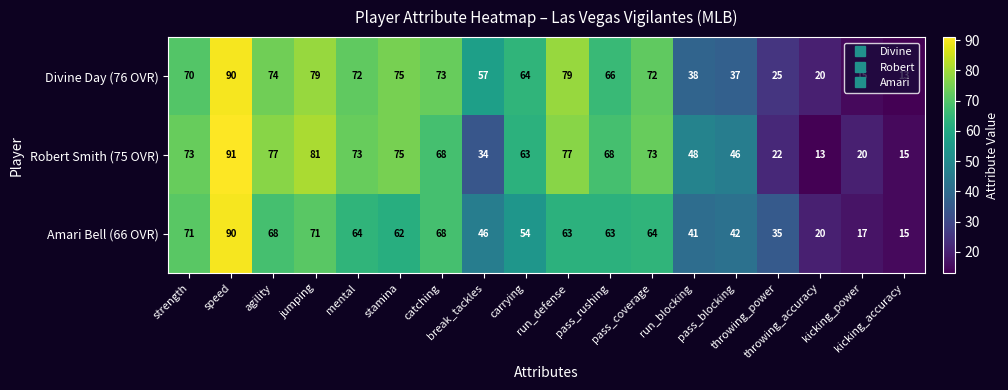

What is the minimum value for Robert Smith (75 OVR)?

13